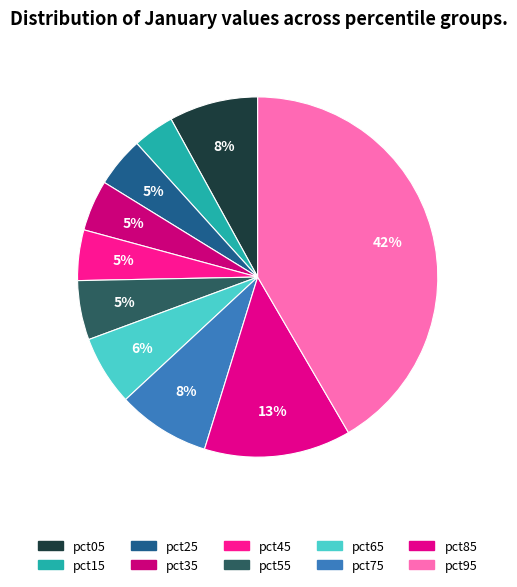

Combined, do pct05 and pct85 account for over 50%?

No